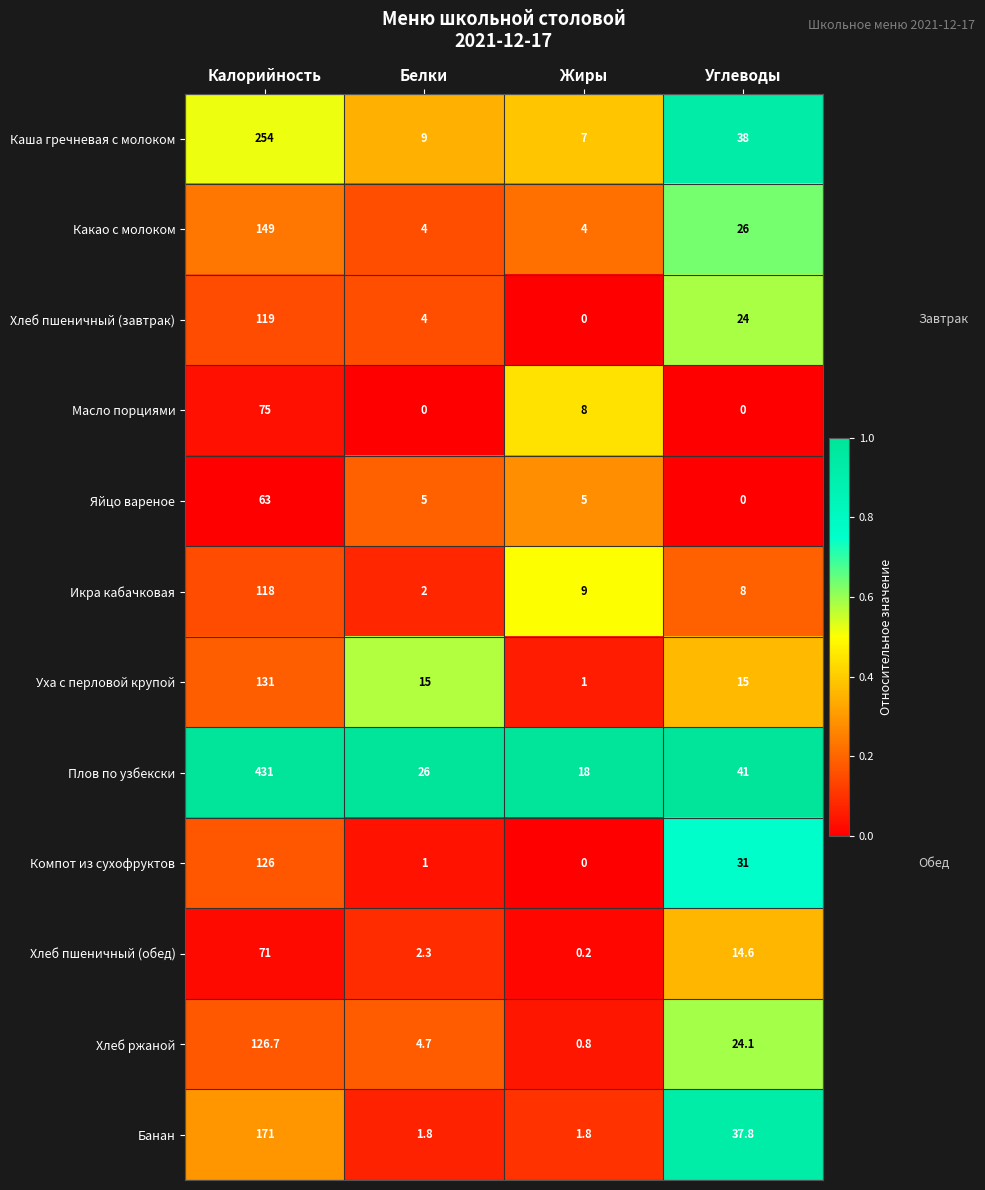

What is the sum of the Уха с перловой крупой values at Углеводы and Белки?

30.0